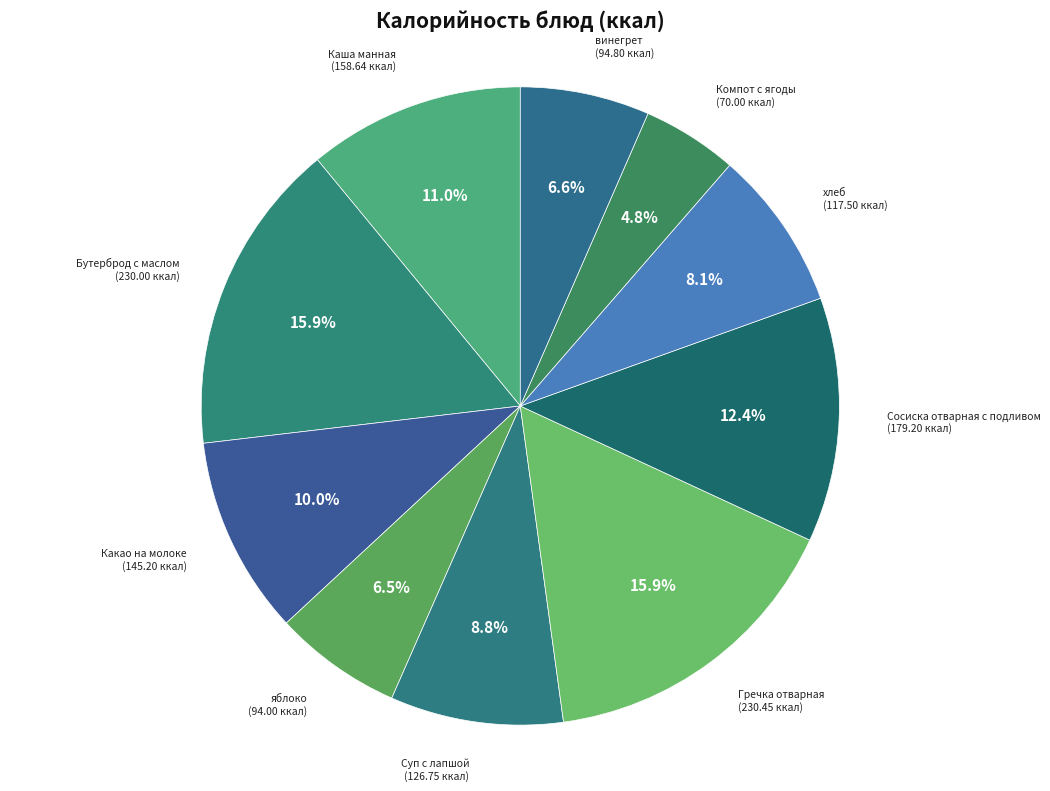

How many slices are in this pie chart?

10